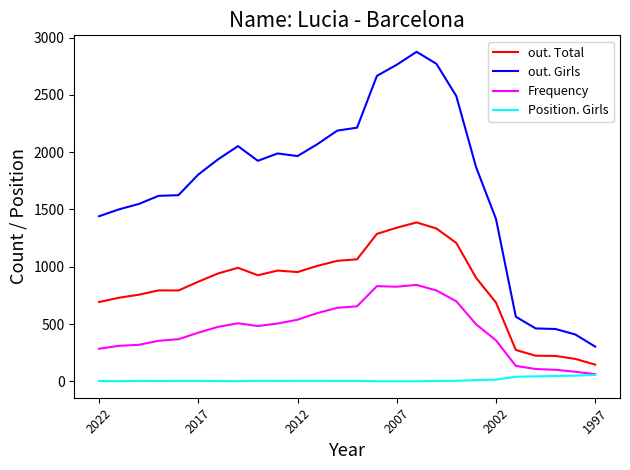

Which series has the widest spread of values?

out. Girls